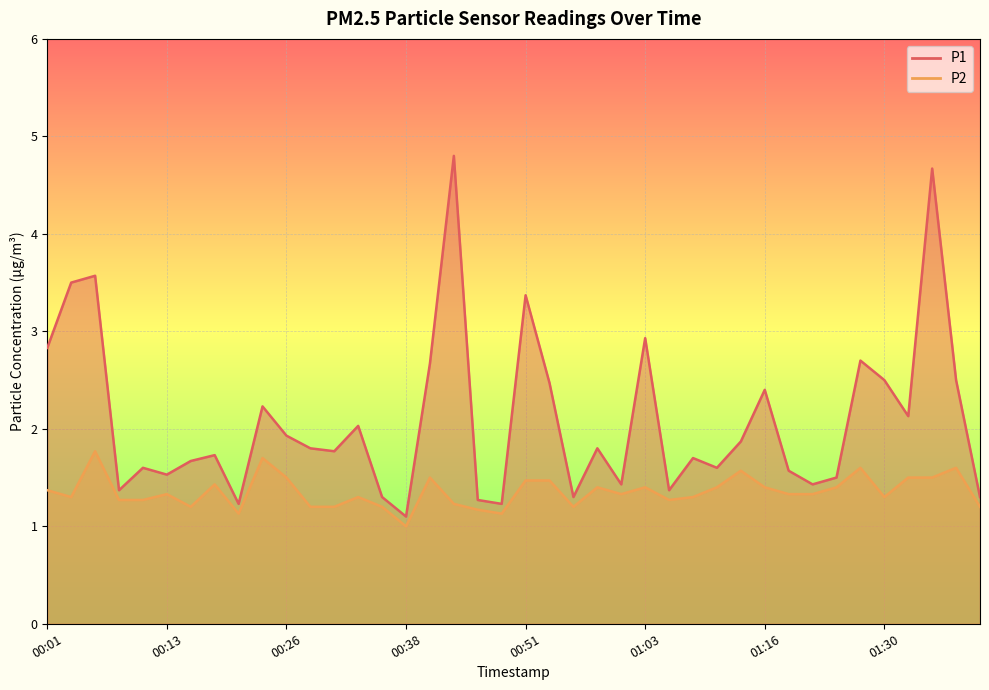

Which category has the lowest value in the P2 series?

00:38